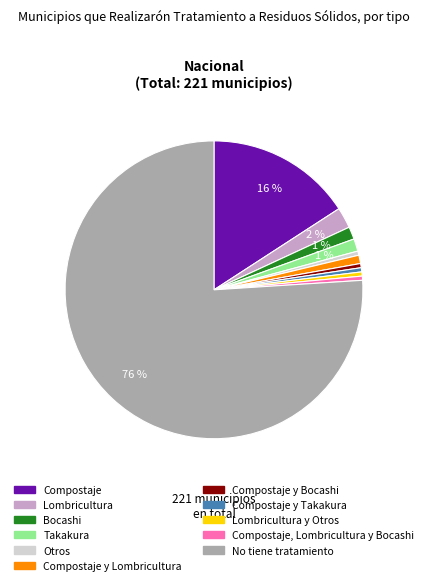

To the nearest percent, what is the average slice percentage?

9%